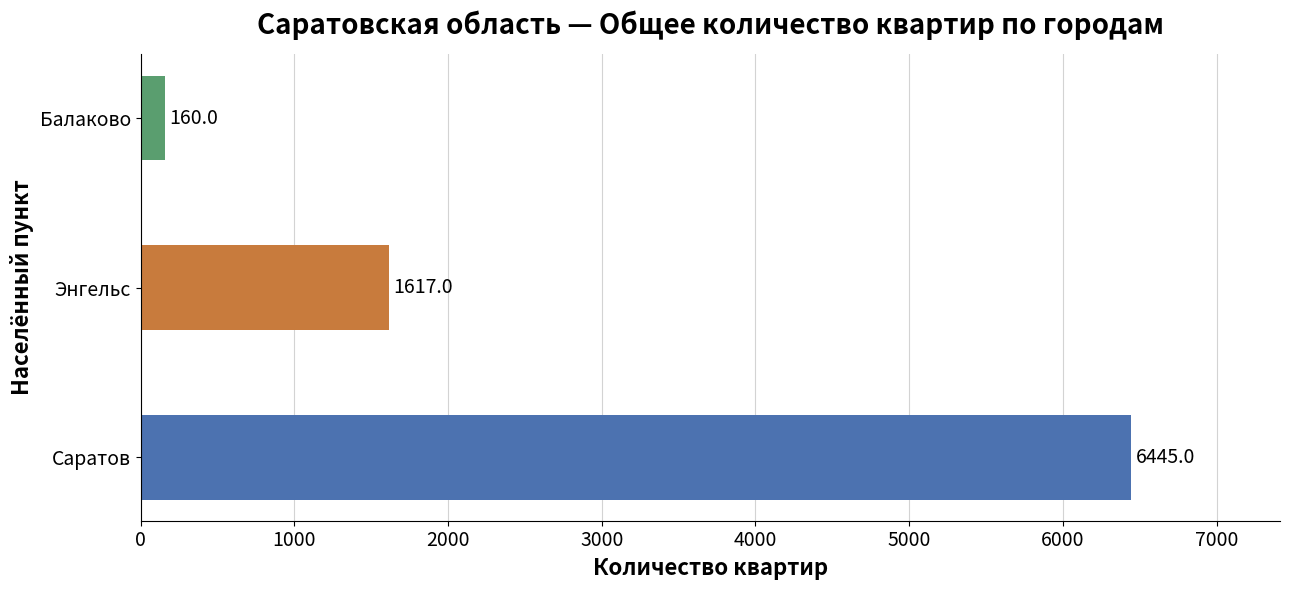

What is the sum of the values at Саратов and Энгельс?

8062